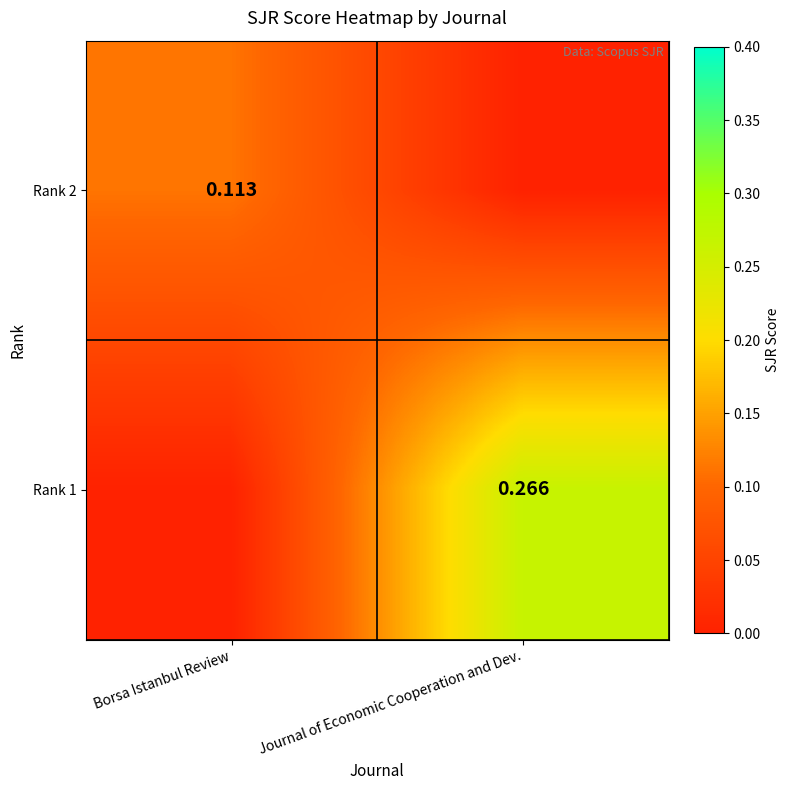

At which label does Rank 1 reach its peak?

Journal of Economic Cooperation and Dev.